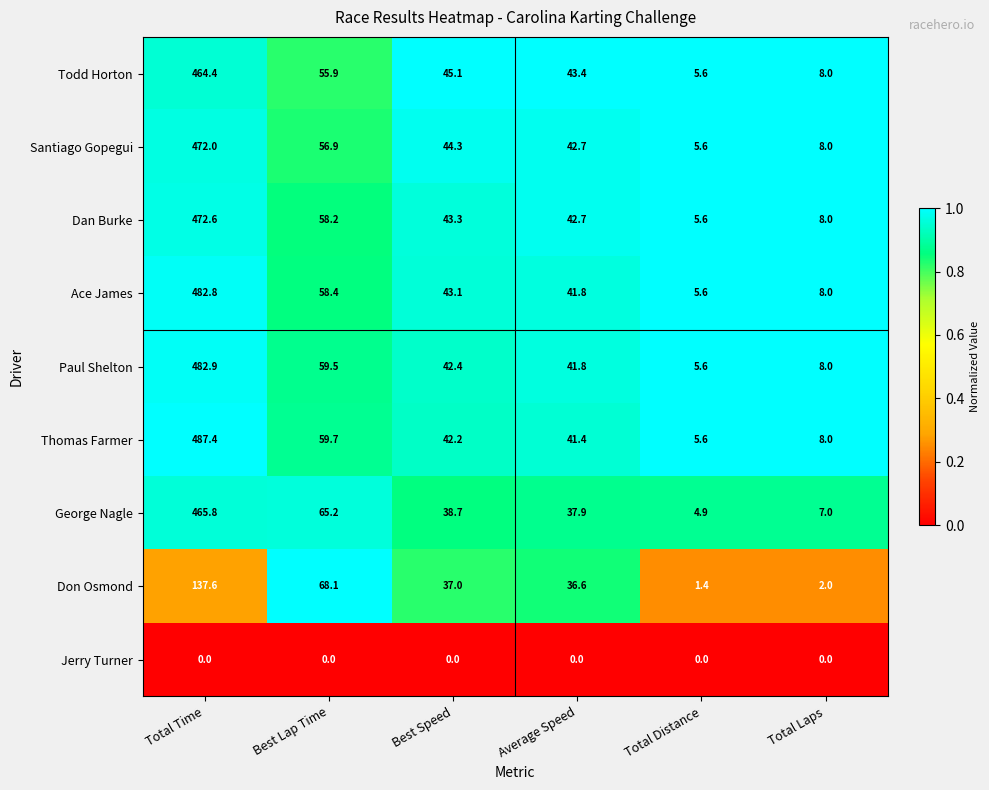

At which label does Santiago Gopegui reach its minimum?

Total Distance